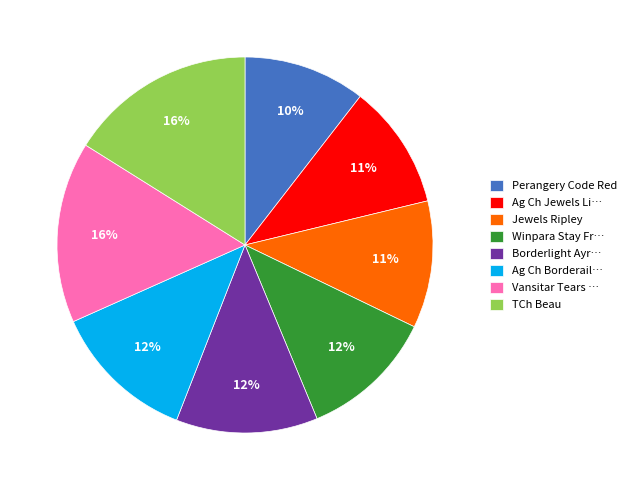

To the nearest percent, what is the average slice percentage?

12%